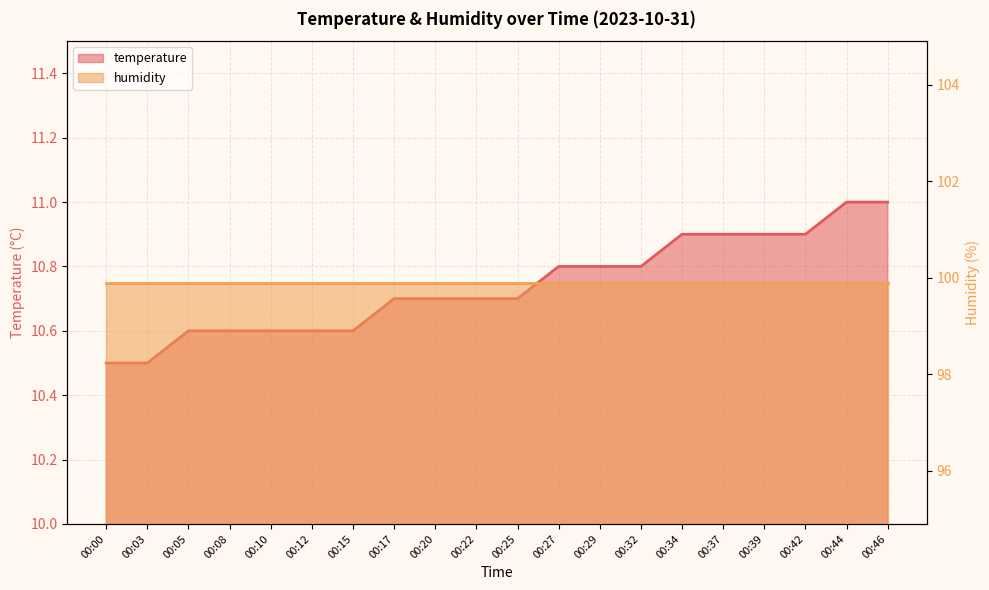

At which category does the chart reach its peak across all series?

00:44